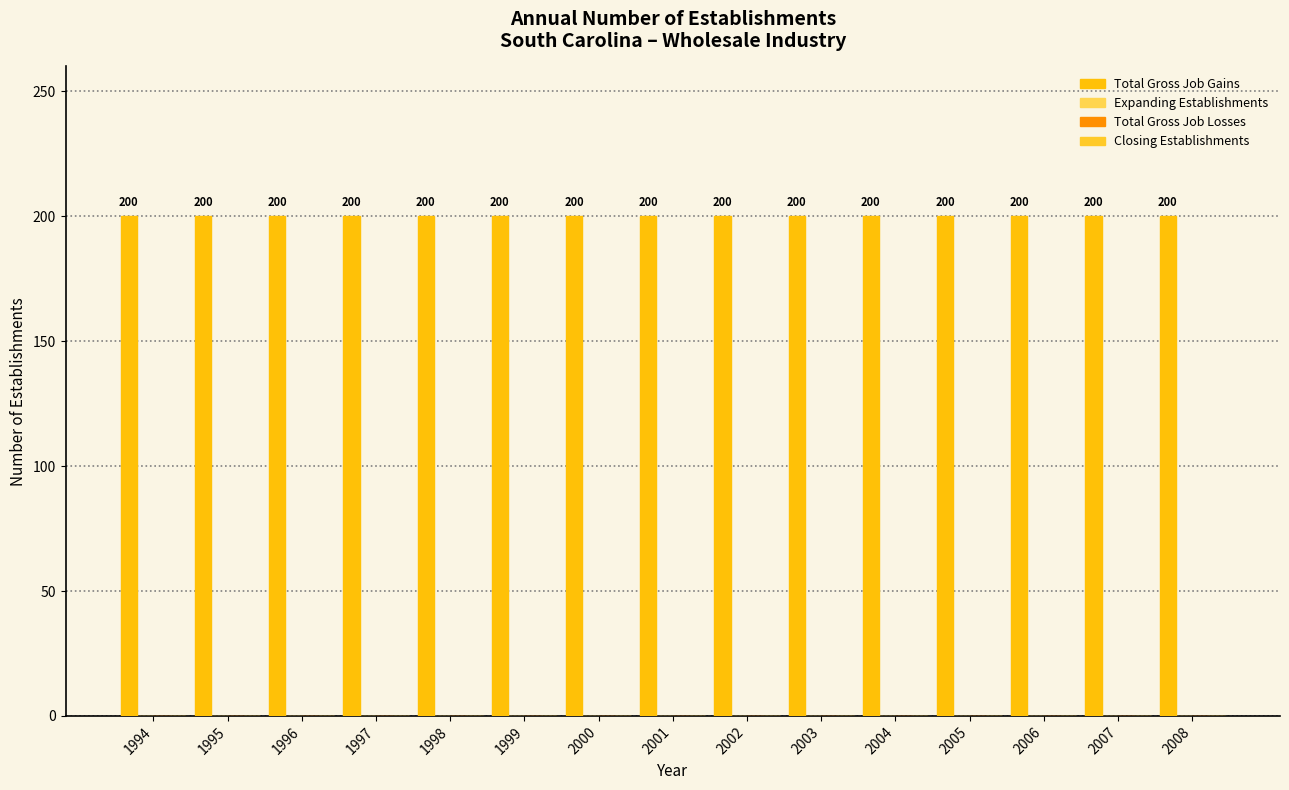

The value of Total Gross Job Gains at 2004 is 200. True or false?

True